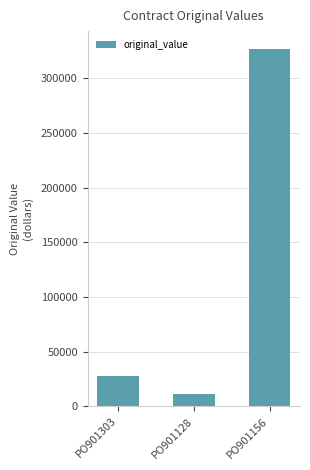

What is the difference between the maximum and minimum values?

315825